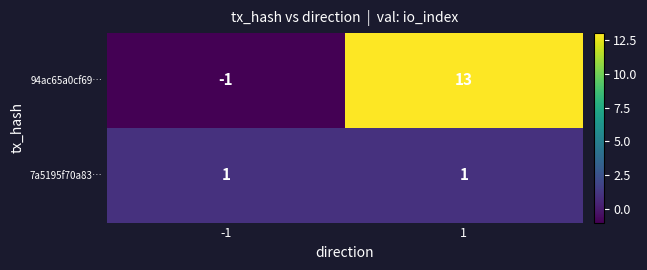

List the series in order of their peak value, highest first.

94ac65a0cf69…, 7a5195f70a83…